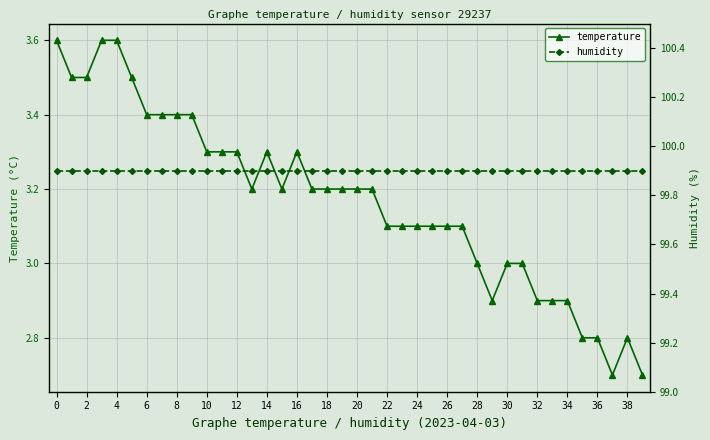

Which category has the lowest value in the temperature series?

37